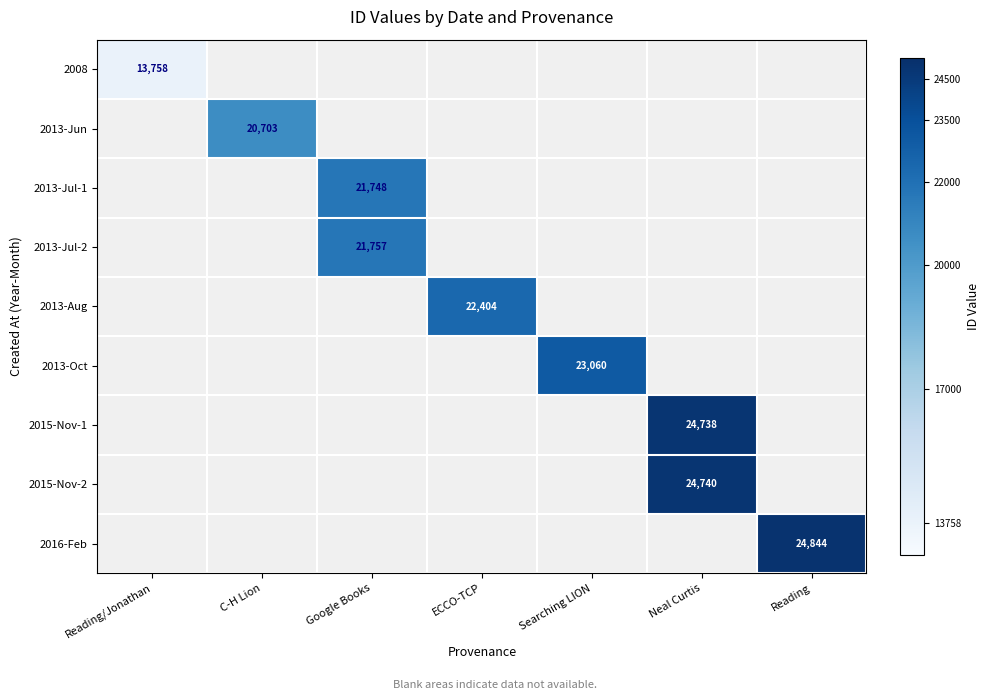

The 2013-Aug series shows 36119 at ECCO-TCP. True or false?

False